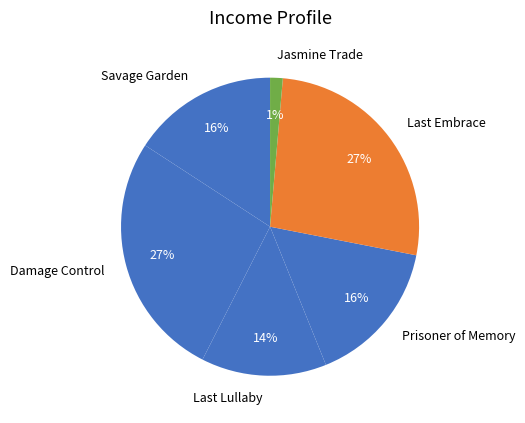

Which slice is the smallest?

Jasmine Trade